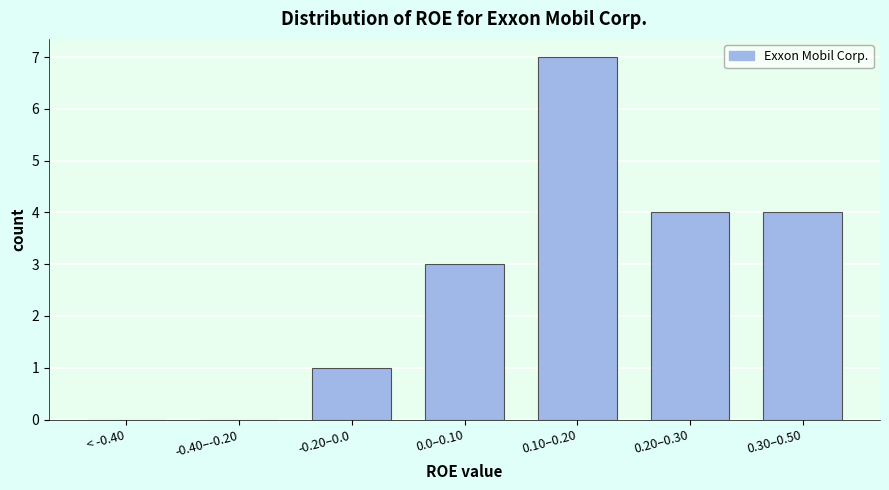

Reading left to right, what are all the values shown in this chart?

< -0.40=0	-0.40–-0.20=0	-0.20–0.0=1	0.0–0.10=3	0.10–0.20=7	0.20–0.30=4	0.30–0.50=4